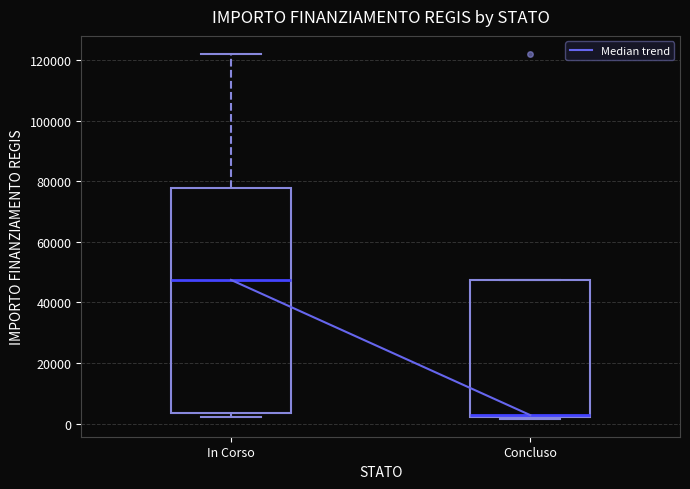

Which box's median line is the lowest?

Concluso